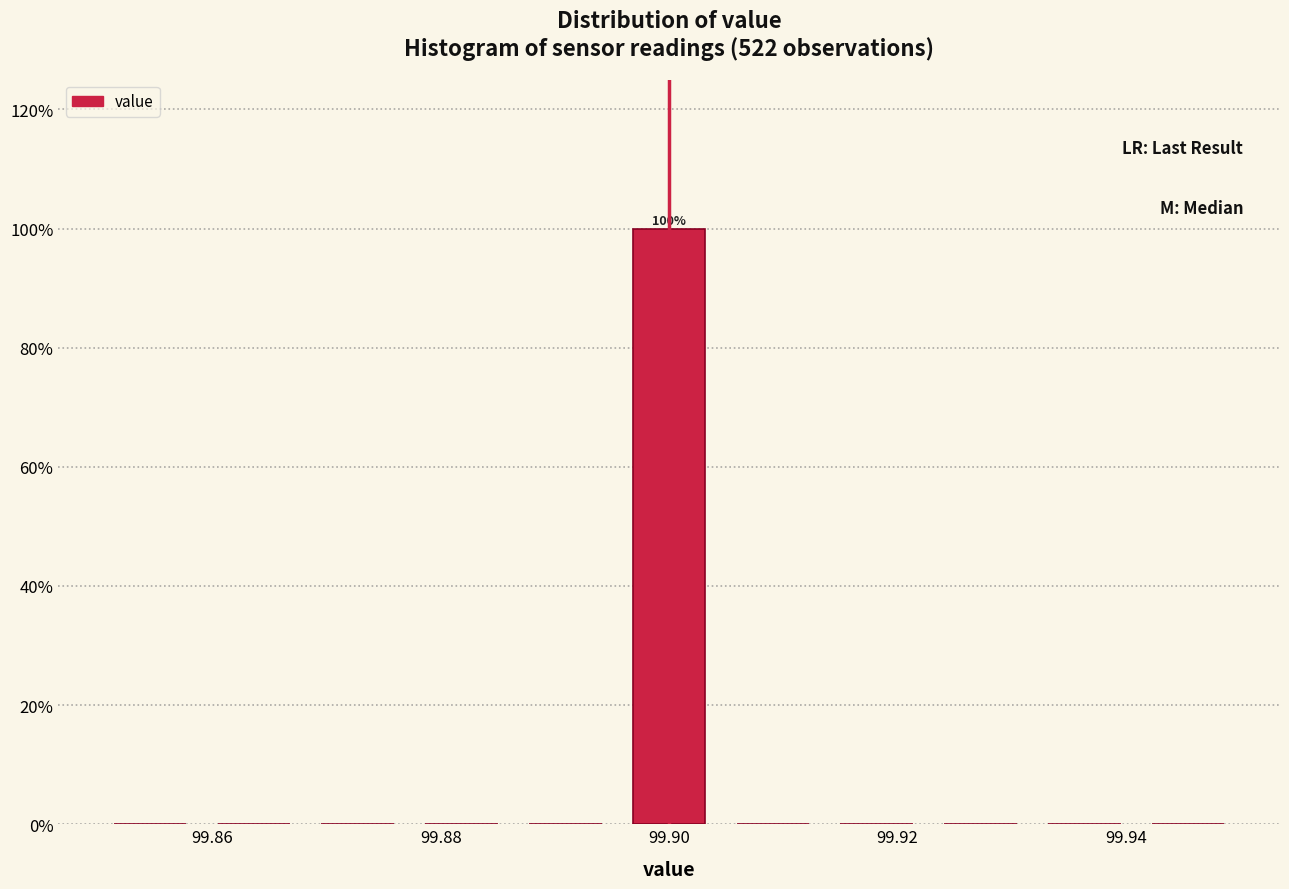

Over which range of the x-axis is the bar tallest?

99.896 to 99.904